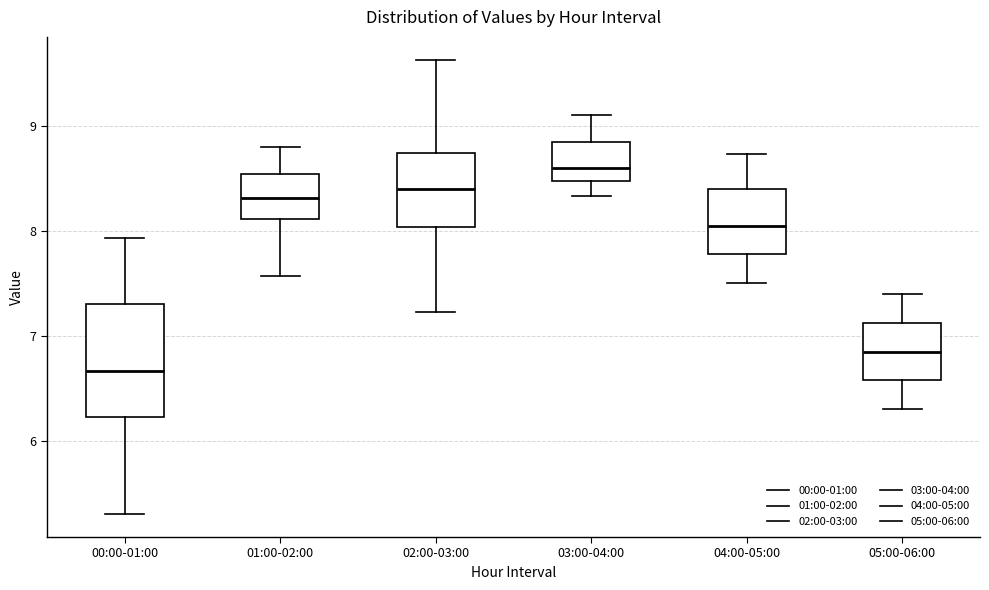

Which box is the tallest, from its lower edge to its upper edge?

00:00-01:00